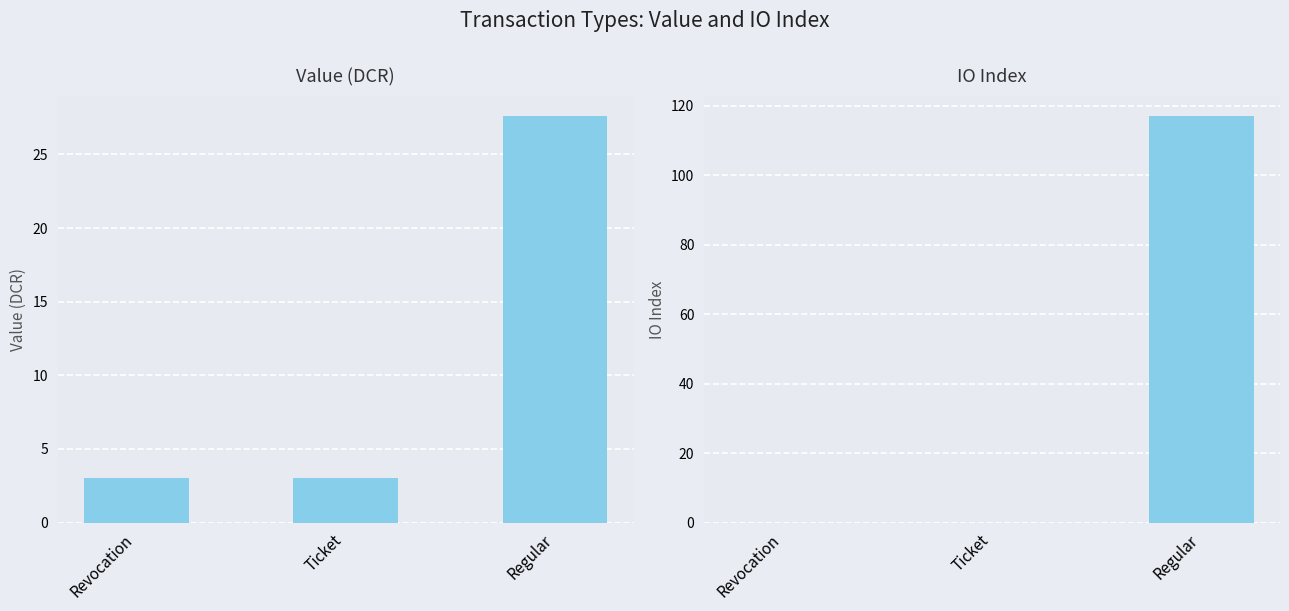

Is it true that io_index equals 0.0 at Ticket?

True